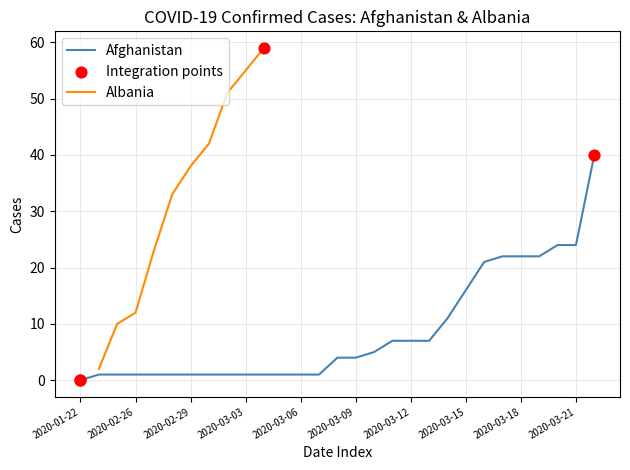

Between 2020-02-26 and 2020-03-14, which is larger?

2020-03-14